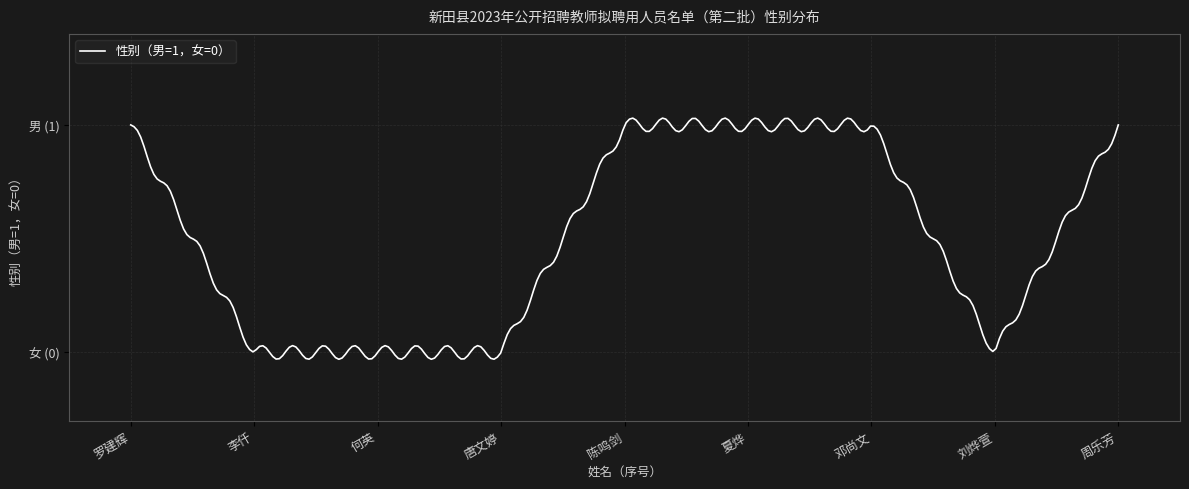

How many points are lower than both their immediate neighbors (excluding endpoints)?

1